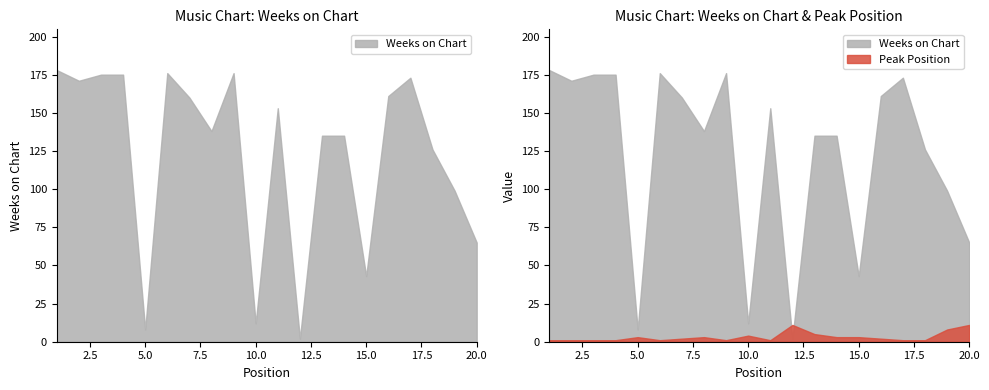

Which category has the highest value across all series?

1